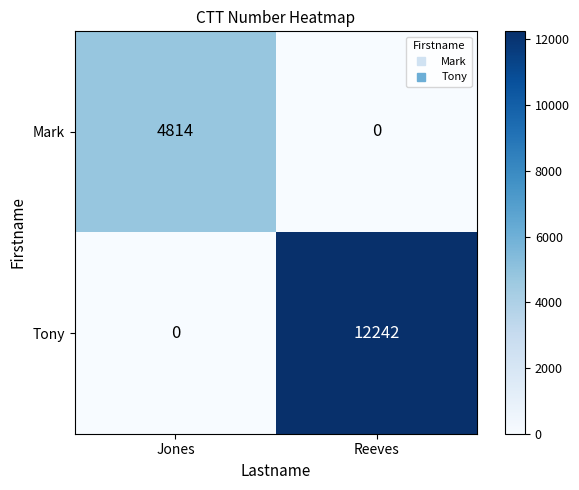

What is the difference between the highest and lowest values at Jones?

4814